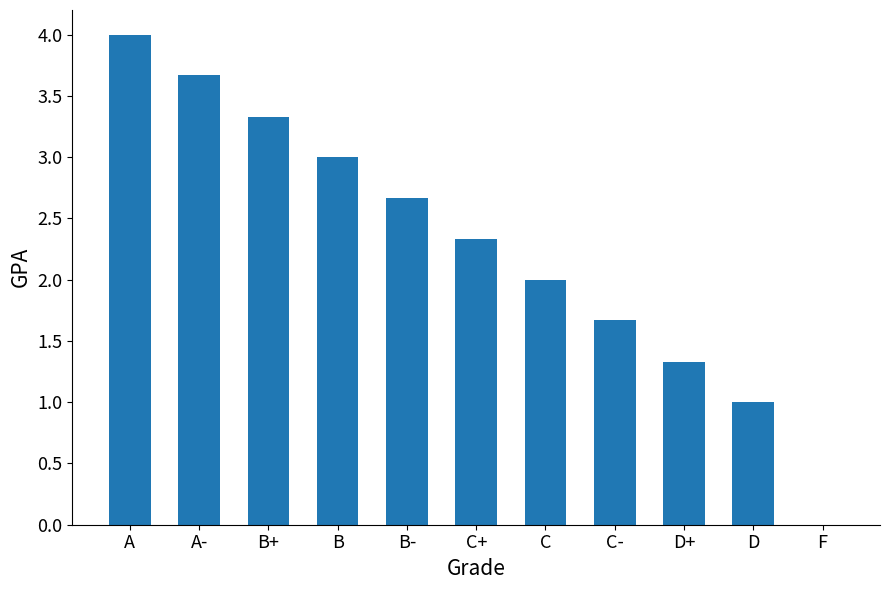

What is the change in value from C+ to D?

-1.3